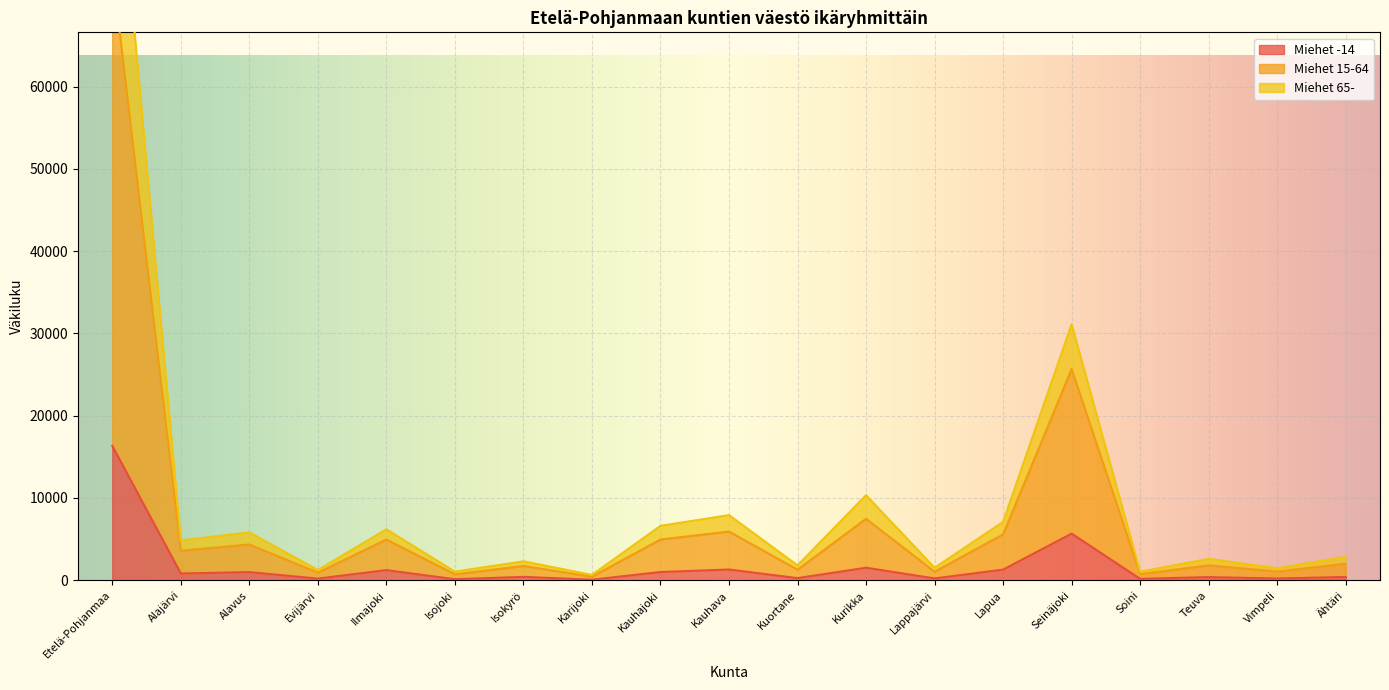

The value of Miehet 15-64 at Alajärvi is 1798. True or false?

False